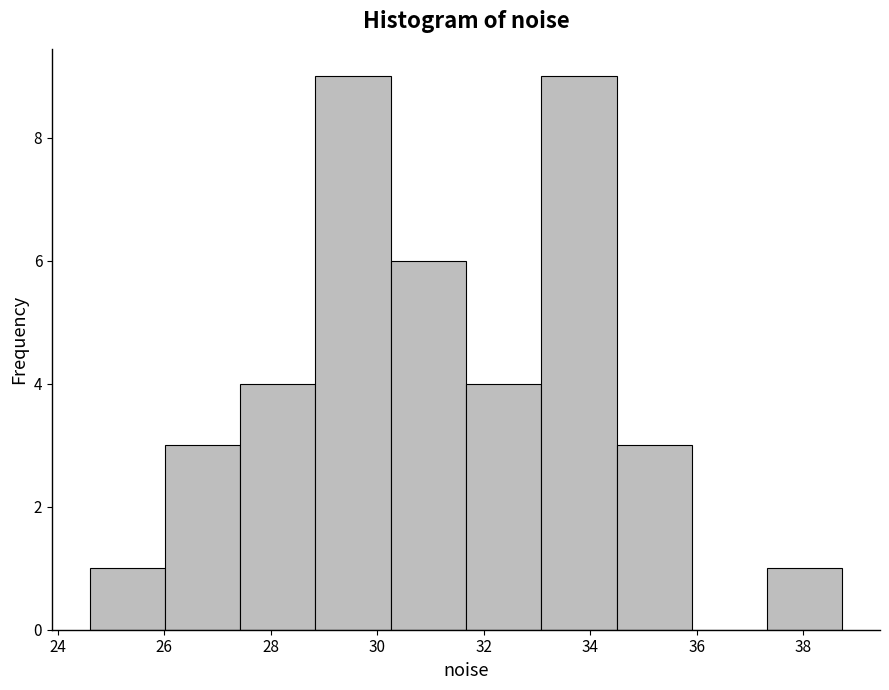

What is the height of the bar covering 37.4 to 38.8 on the x-axis? Neither the bar edges nor the heights are printed on the chart, so give them approximately, as read against the axes.

1